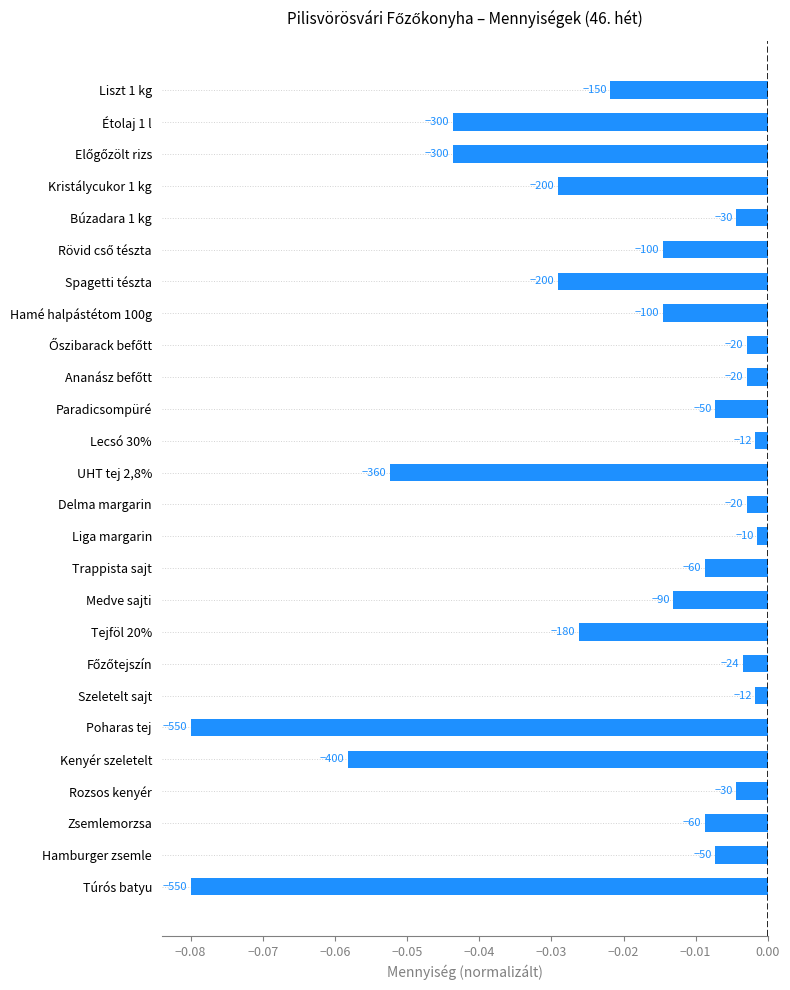

List the labels in order of value, largest first.

Liga margarin, Lecsó 30%, Szeletelt sajt, Őszibarack befőtt, Ananász befőtt, Delma margarin, Főzőtejszín, Búzadara 1 kg, Rozsos kenyér, Paradicsompüré, Hamburger zsemle, Trappista sajt, Zsemlemorzsa, Medve sajti, Rövid cső tészta, Hamé halpástétom 100g, Liszt 1 kg, Tejföl 20%, Kristálycukor 1 kg, Spagetti tészta, Étolaj 1 l, Előgőzölt rizs, UHT tej 2,8%, Kenyér szeletelt, Poharas tej, Túrós batyu